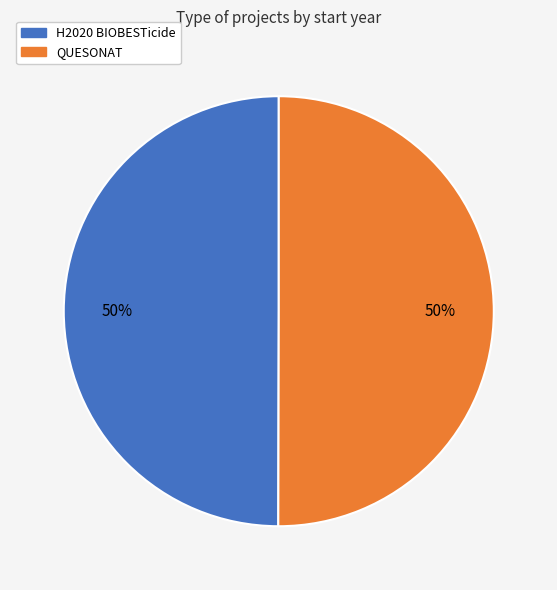

Is the sum of QUESONAT and H2020 BIOBESTicide greater than half?

Yes